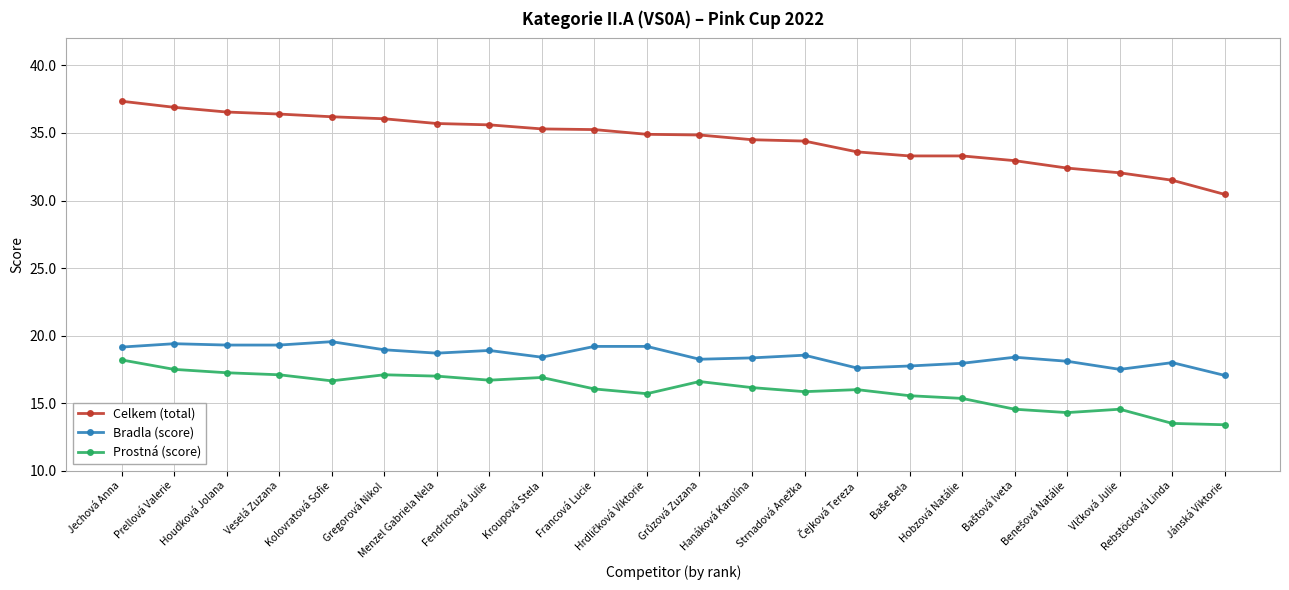

Which series has the largest total across all categories?

Celkem (total)